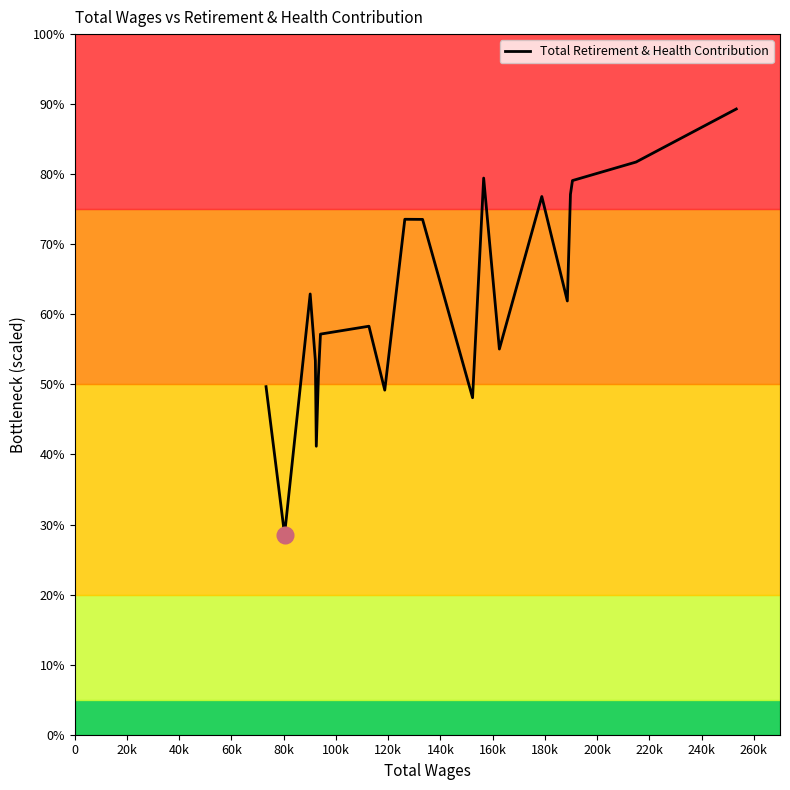

Is this an area chart (filled region under the line)?

No